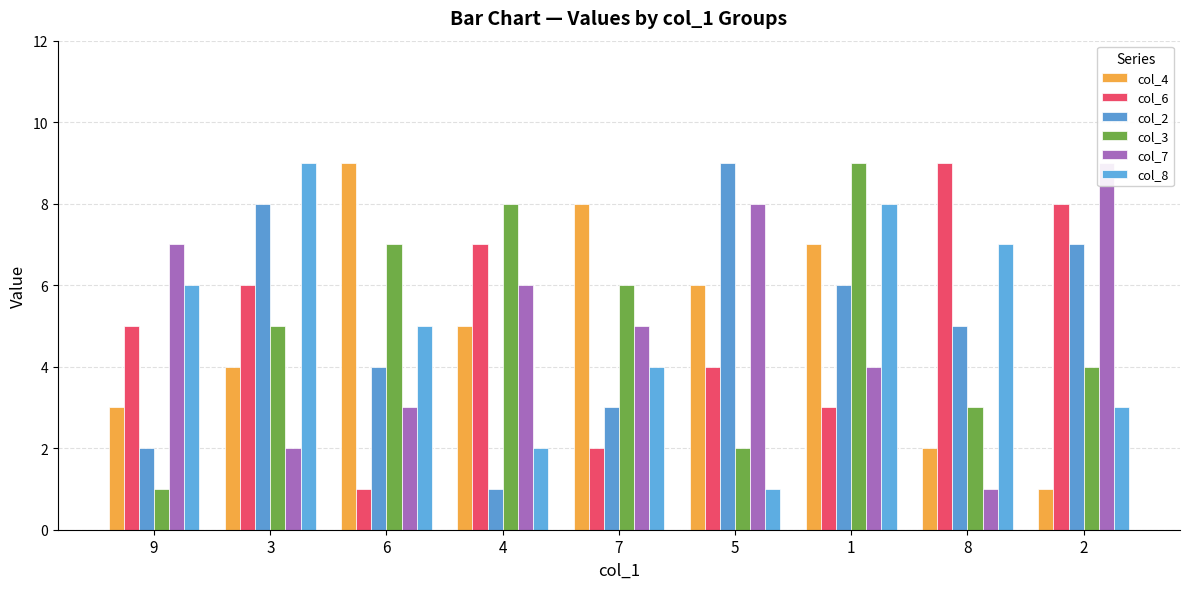

What position from the right is 5?

4